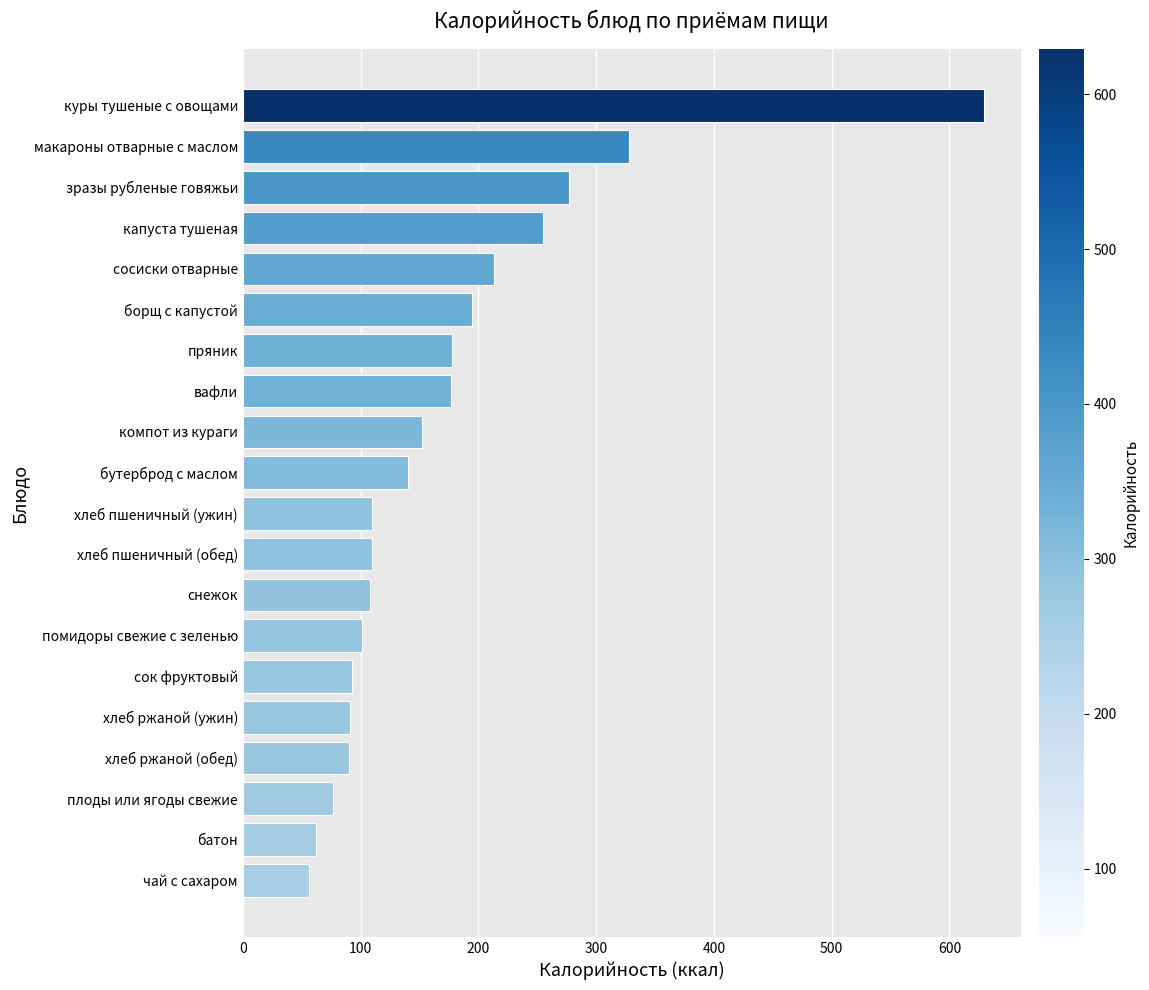

The value at снежок is 39. True or false?

False